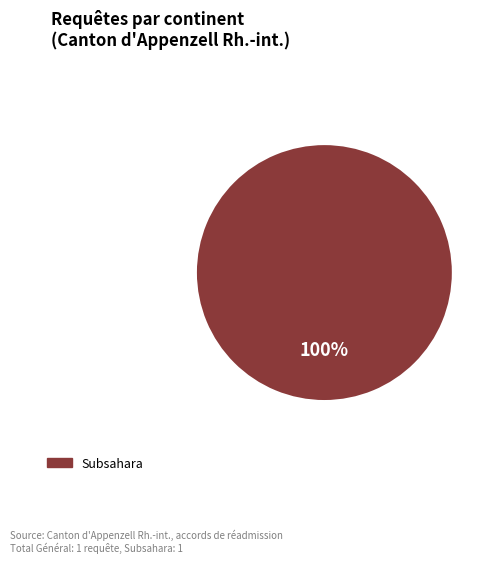

Is there any slice that represents more than half of the pie?

Yes